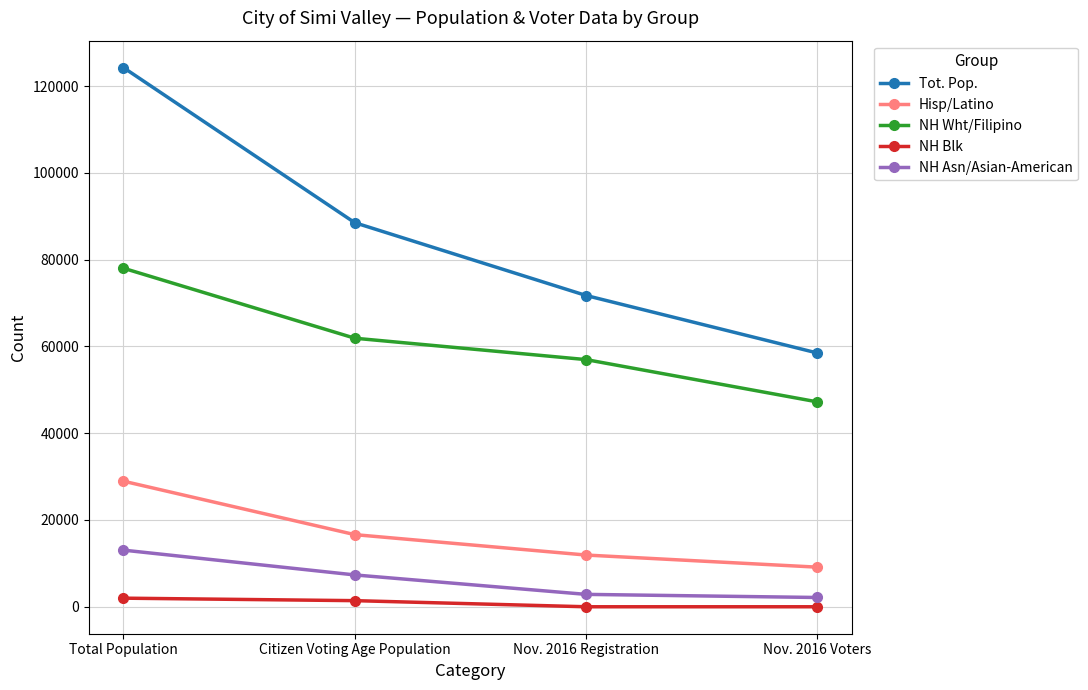

What position from the left is Citizen Voting Age Population?

2